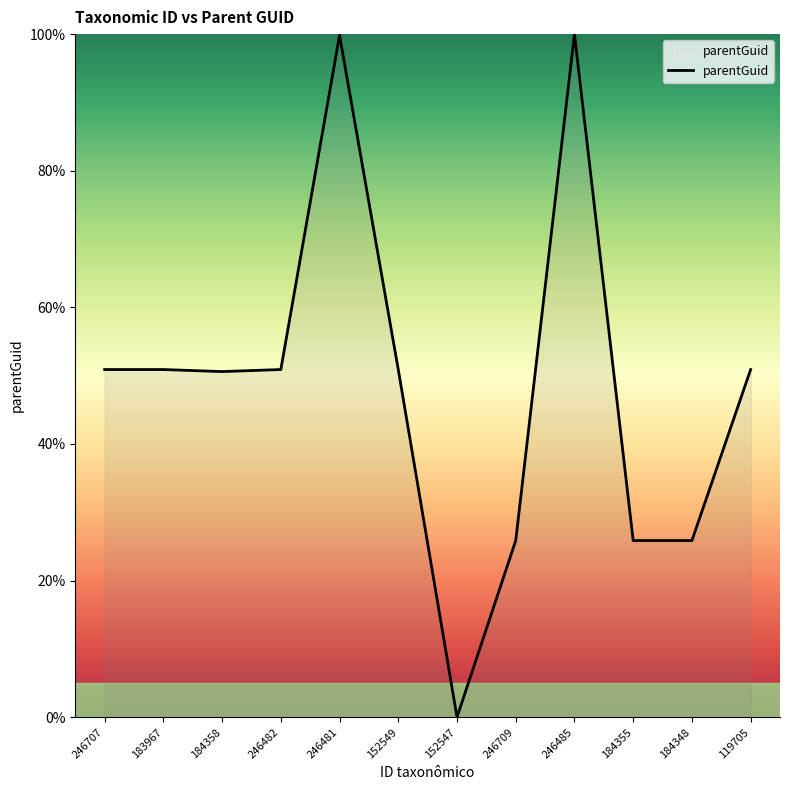

What is the difference between the maximum and minimum values?

100.0